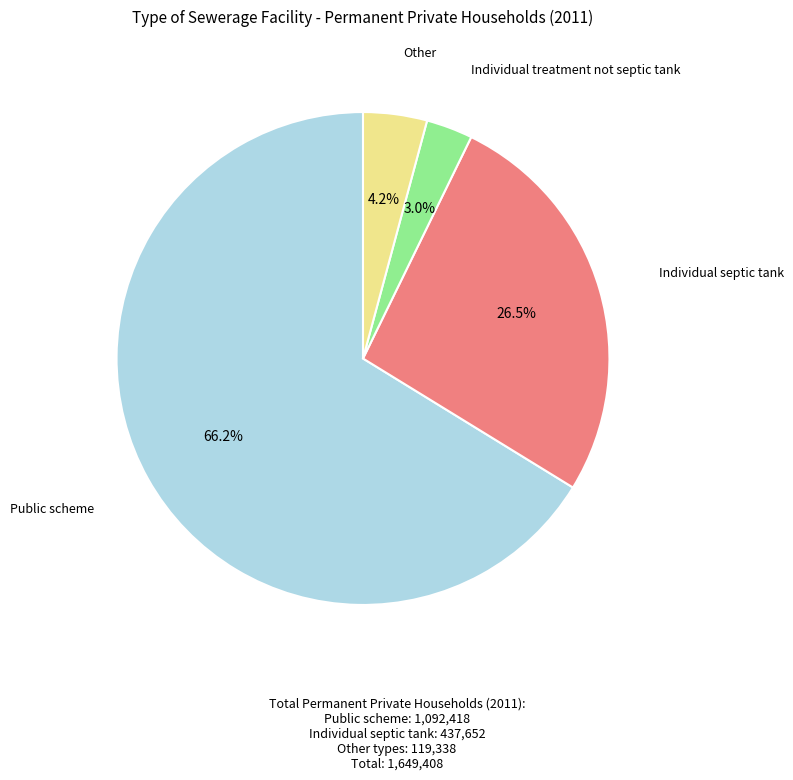

Is there any slice that represents more than half of the pie?

Yes